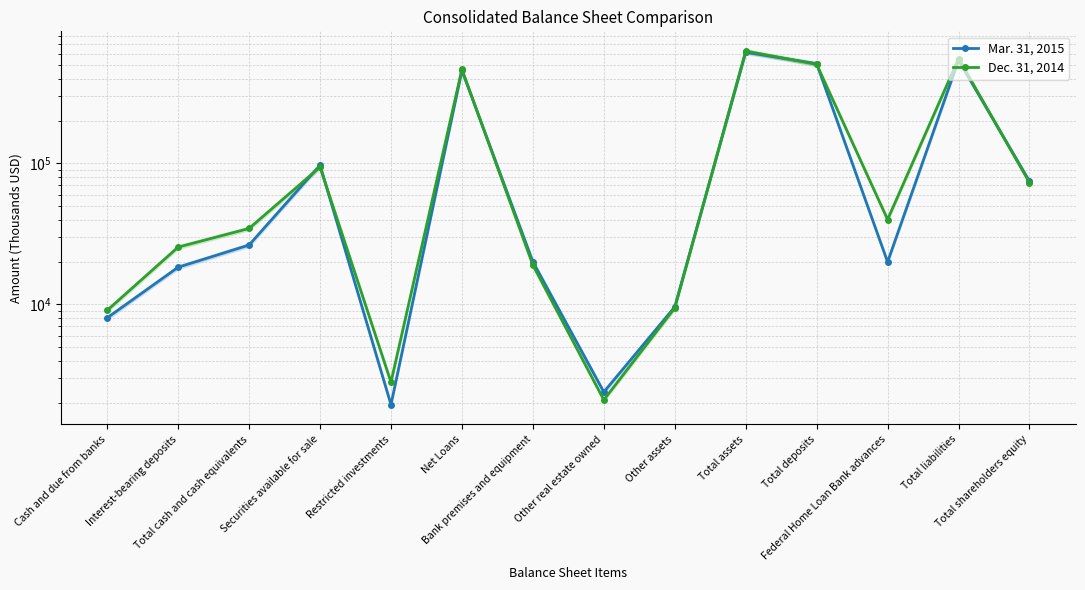

Which series has the largest total across all categories?

Dec. 31, 2014